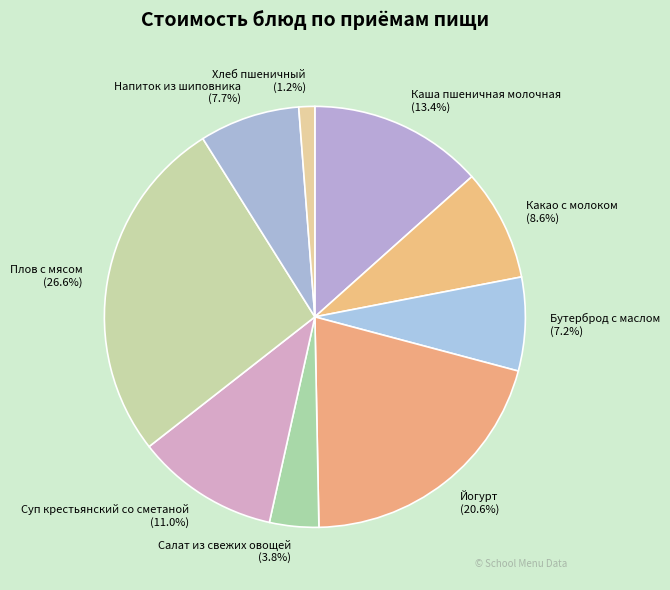

The Бутерброд с маслом slice represents 7% of the pie. True or false?

True